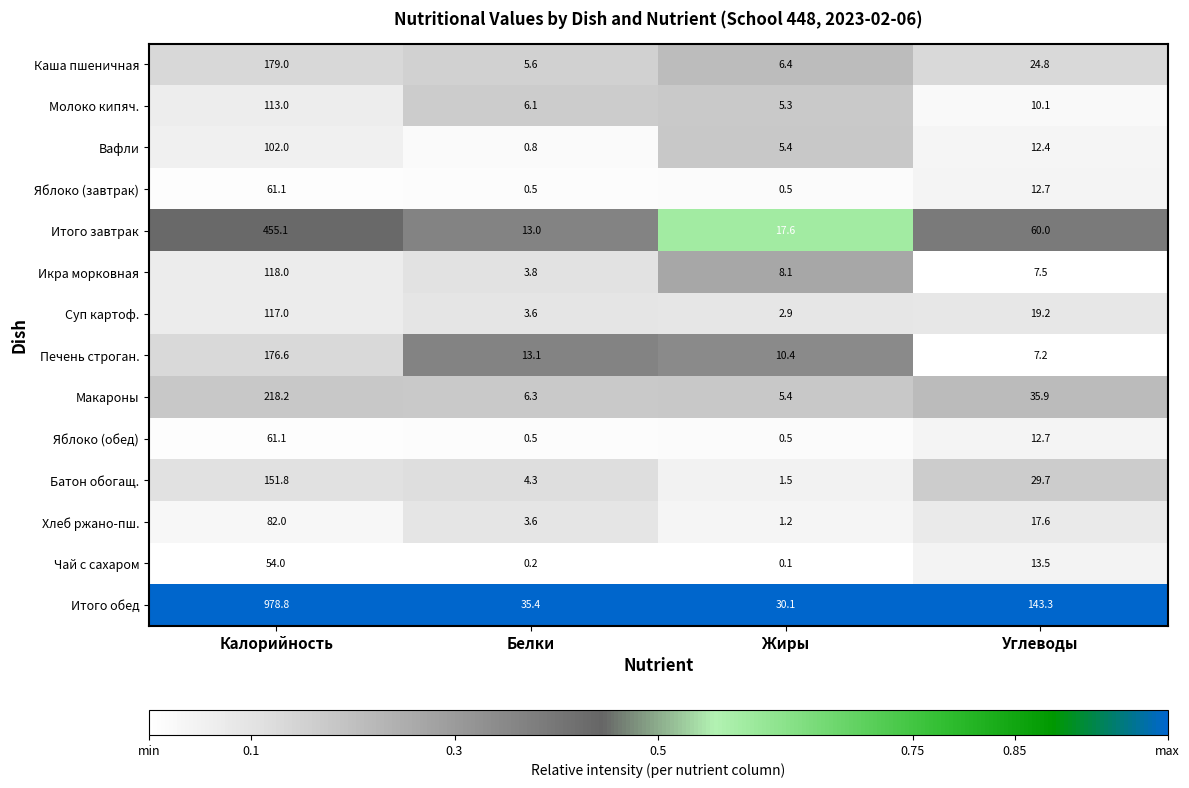

The Икра морковная series shows 11.9 at Жиры. True or false?

False